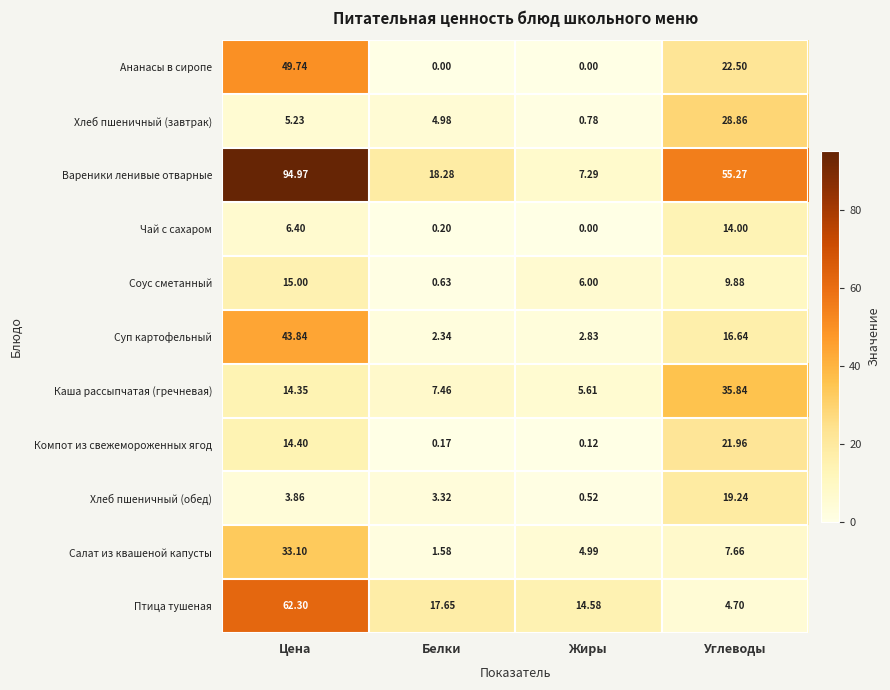

Rank the series at Белки from highest to lowest value.

Вареники ленивые отварные, Птица тушеная, Каша рассыпчатая (гречневая), Хлеб пшеничный (завтрак), Хлеб пшеничный (обед), Суп картофельный, Салат из квашеной капусты, Соус сметанный, Чай с сахаром, Компот из свежемороженных ягод, Ананасы в сиропе